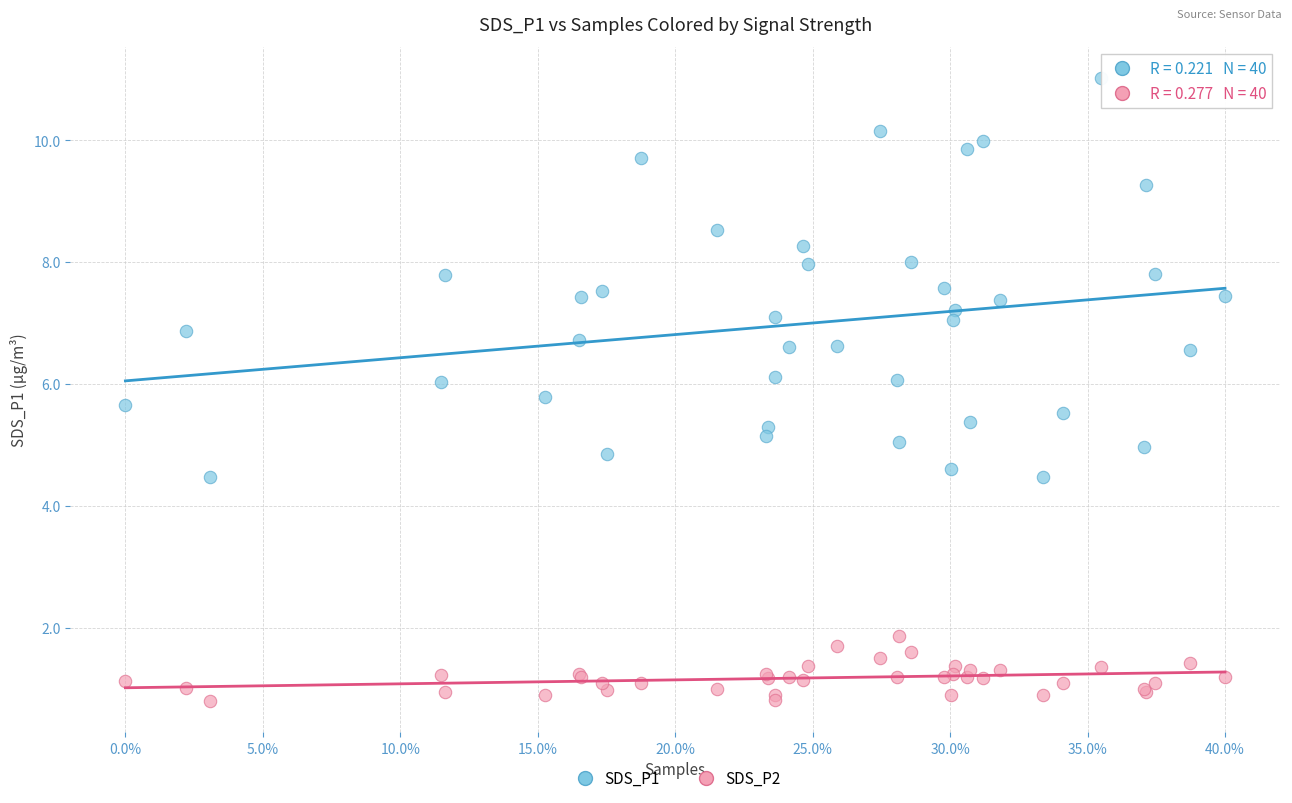

Which series has the widest spread of Y values?

SDS_P1